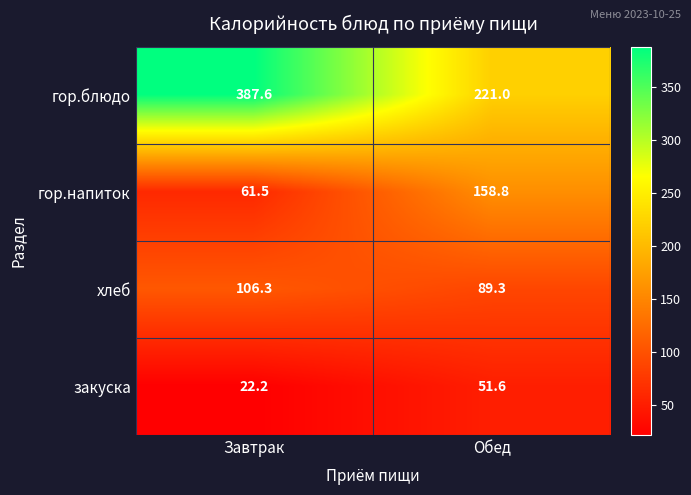

What is the difference between the гор.блюдо values at Обед and Завтрак?

166.6